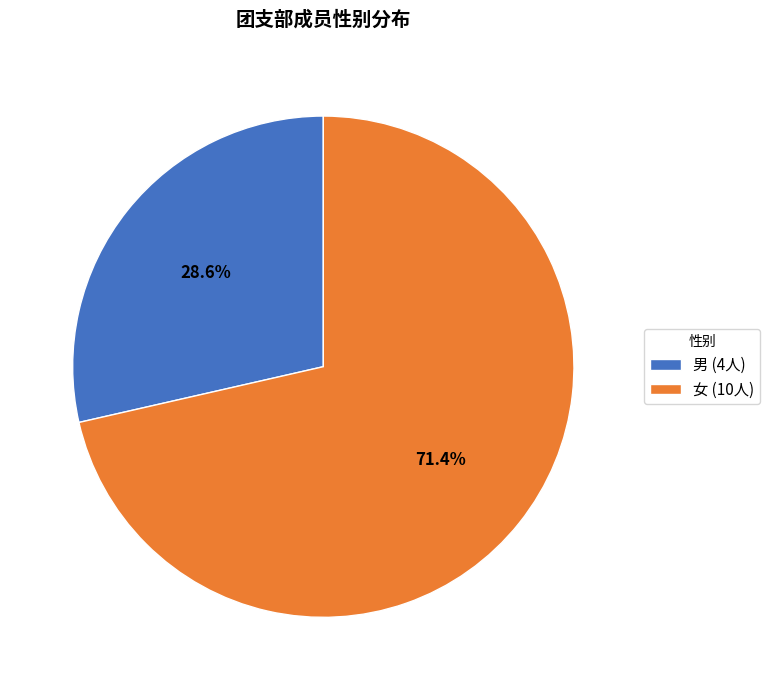

Is there a majority slice in this chart?

Yes